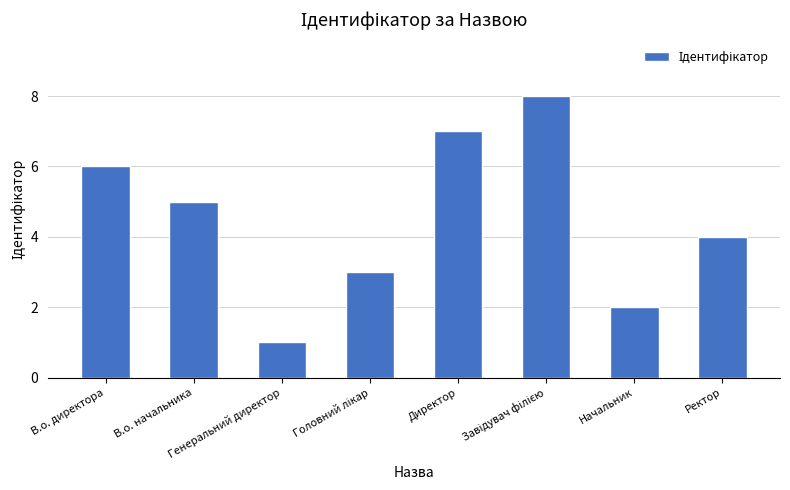

What is the sum of the values at Генеральний директор and Начальник?

3